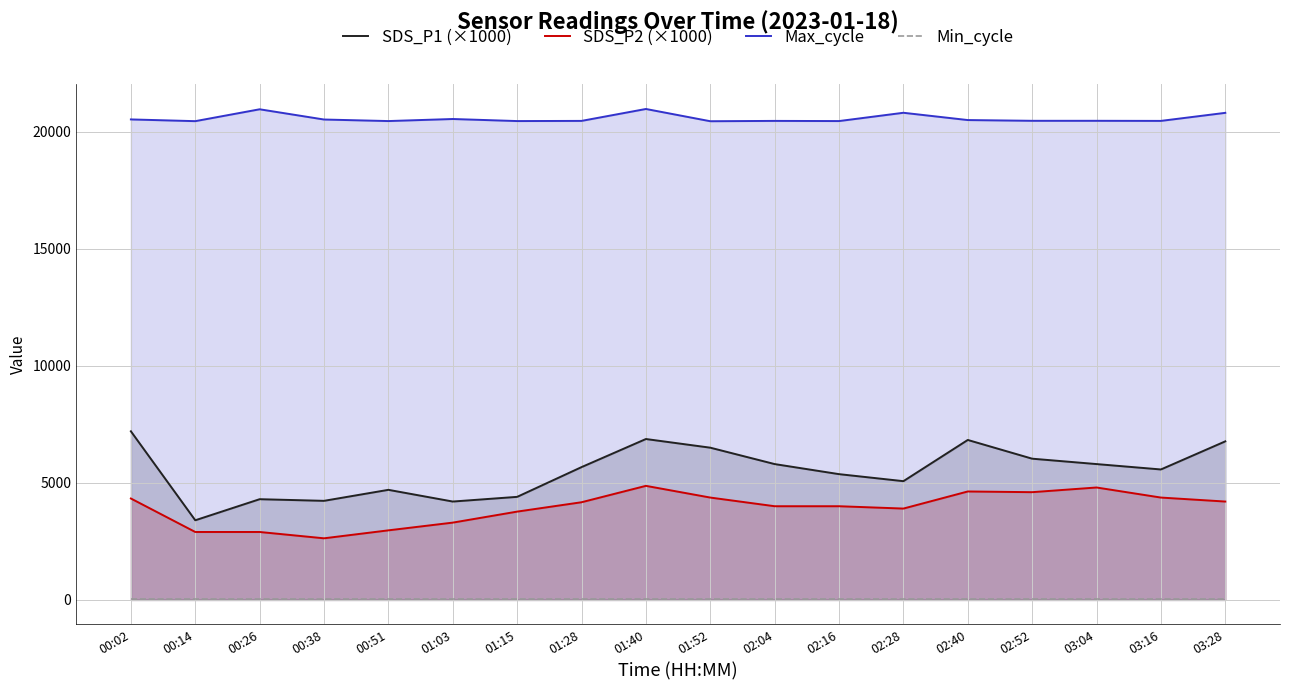

True or false: Max_cycle and SDS_P2 (×1000) cross at least once.

False